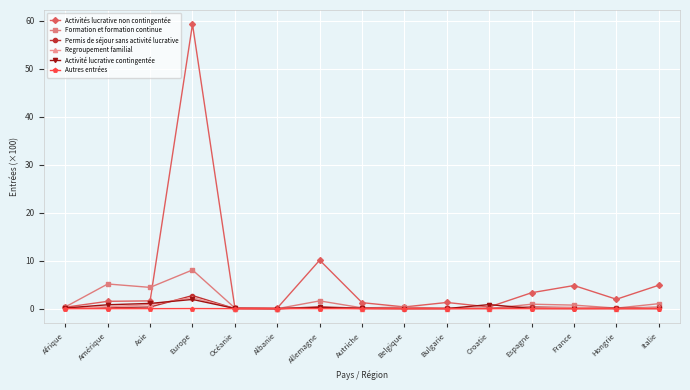

True or false: Activités lucrative non contingentée has a value of 1.5 at Italie.

False